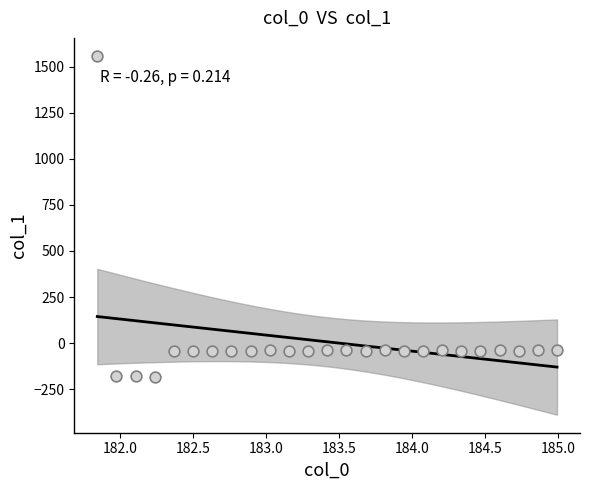

What is the range of Y values (max minus min)?

1739.9